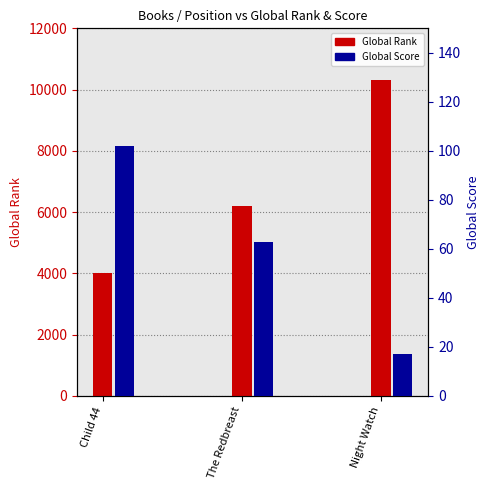

Reading right to left, what are all the values shown in this chart?

Global Rank: 10329	6185	4025
Global Score: 17	63	102